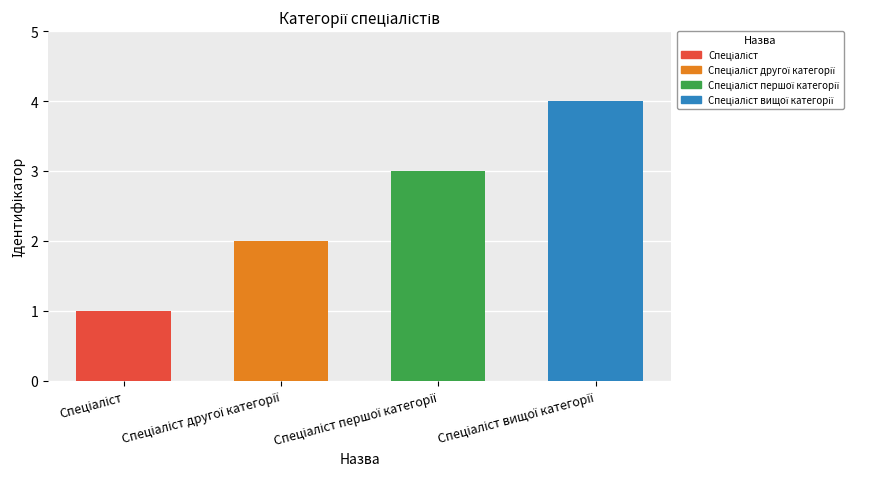

What is the difference between the maximum and minimum values?

3